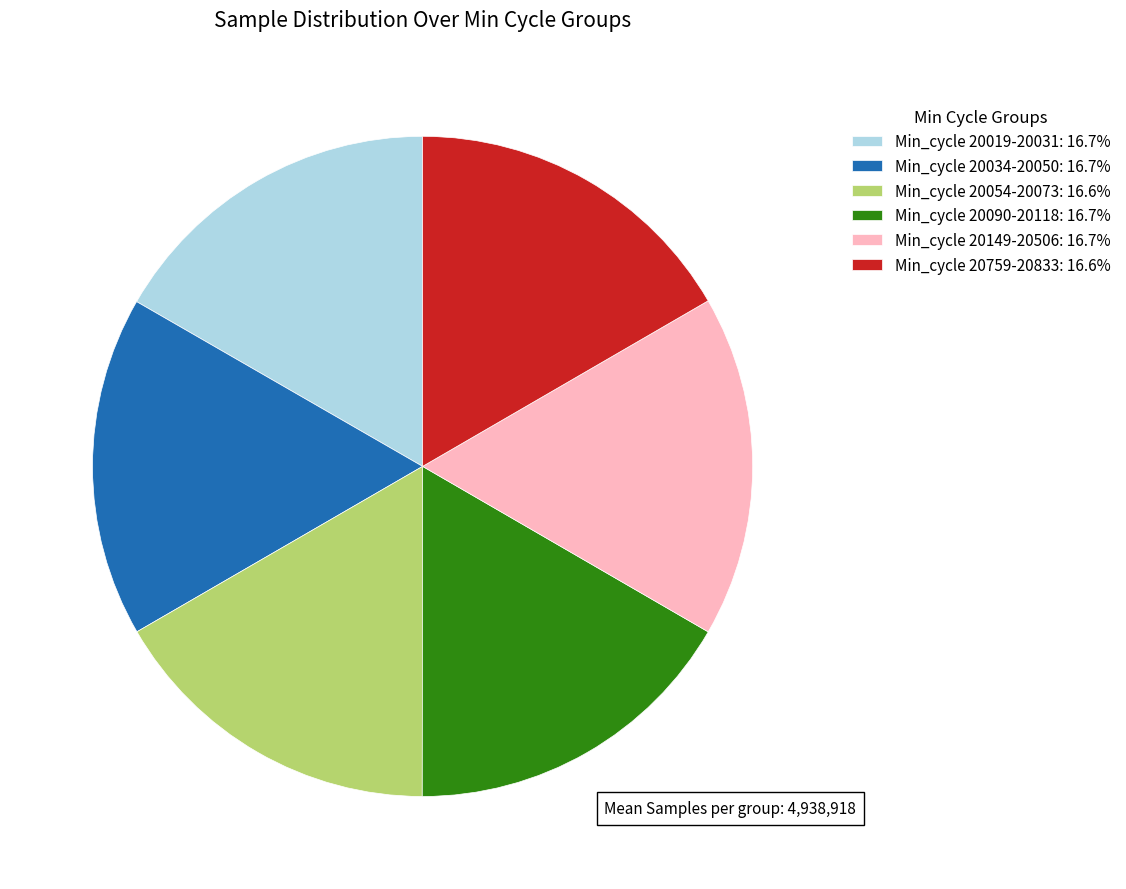

Is Min_cycle 20019-20031: 16.7% the majority of the pie?

No